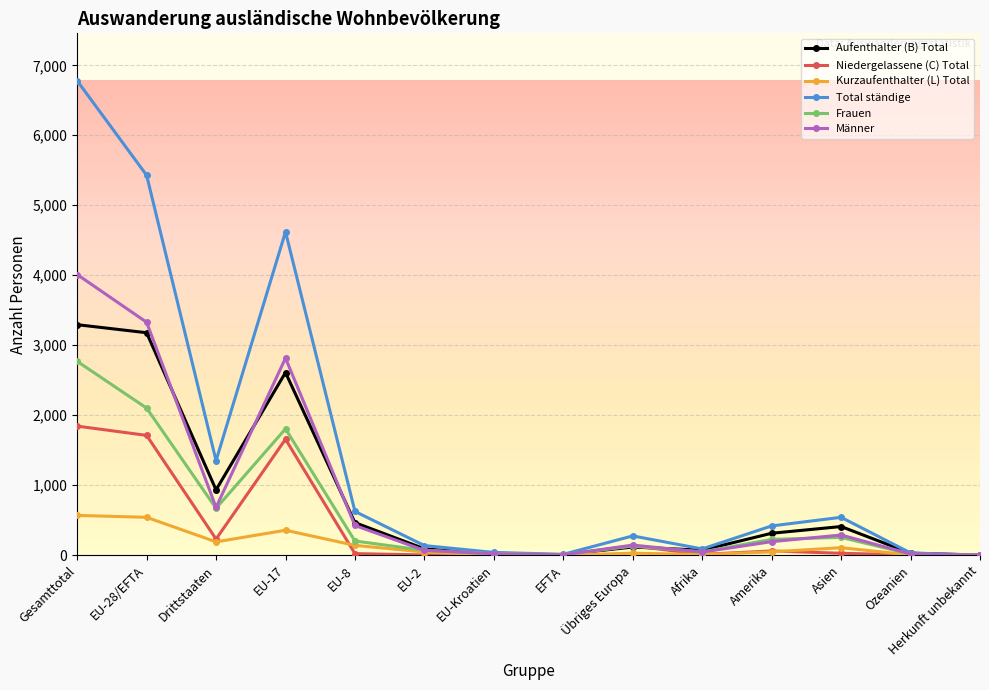

At which category is the sum across all series the highest?

Gesamttotal